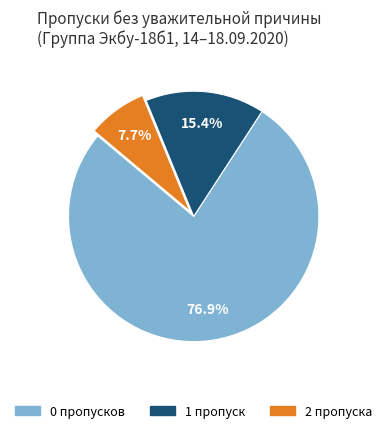

Is there a majority slice in this chart?

Yes